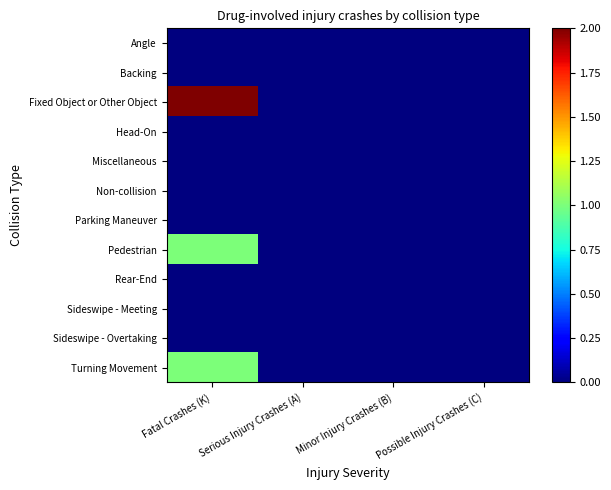

Rank the series at Possible Injury Crashes (C) from highest to lowest value.

Angle, Backing, Fixed Object or Other Object, Head-On, Miscellaneous, Non-collision, Parking Maneuver, Pedestrian, Rear-End, Sideswipe - Meeting, Sideswipe - Overtaking, Turning Movement